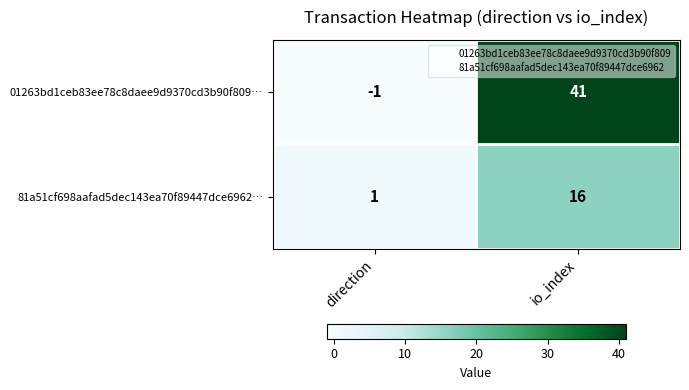

Is it true that 01263bd1ceb83ee78c8daee9d9370cd3b90f809… equals 0 at direction?

False